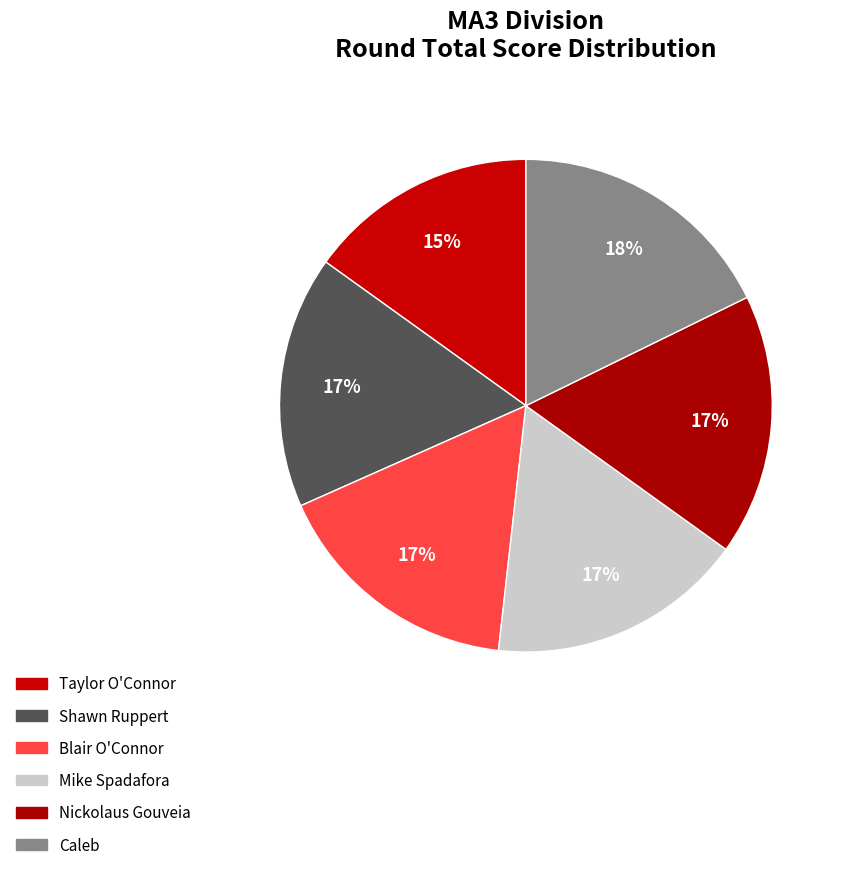

To the nearest percent, what is the average slice percentage?

17%